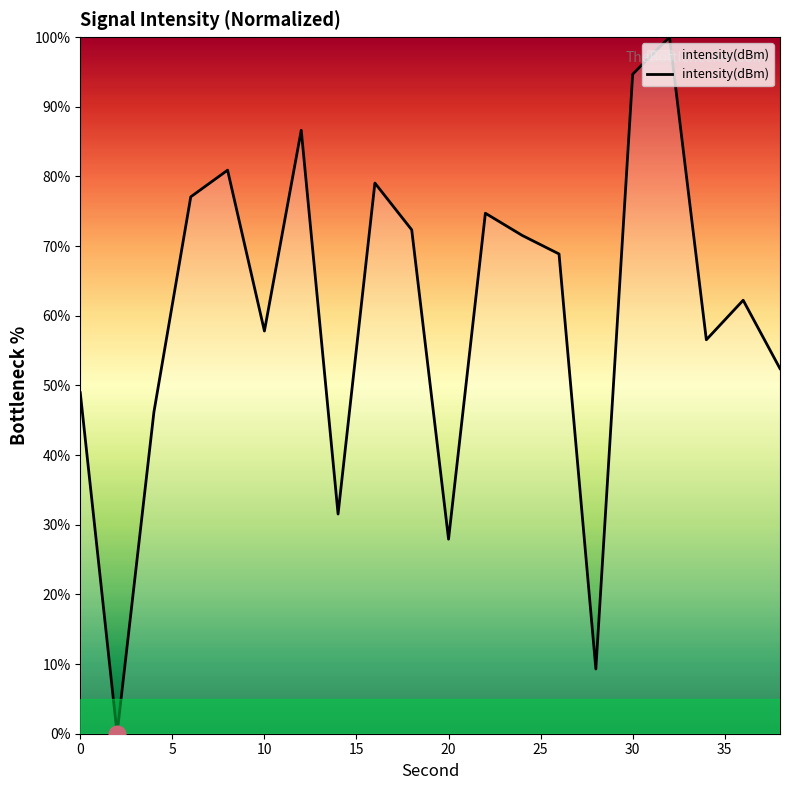

What is the difference between the maximum and minimum values?

100.0